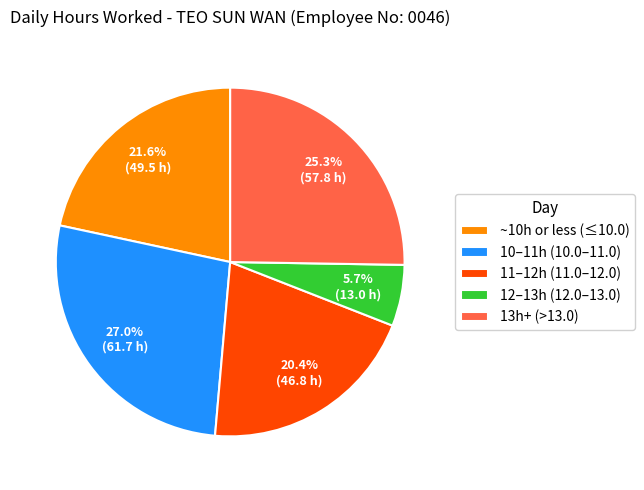

Is there a majority slice in this chart?

No